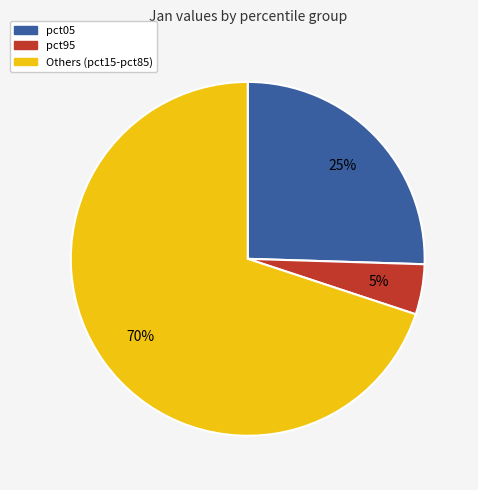

Is there a majority slice in this chart?

Yes